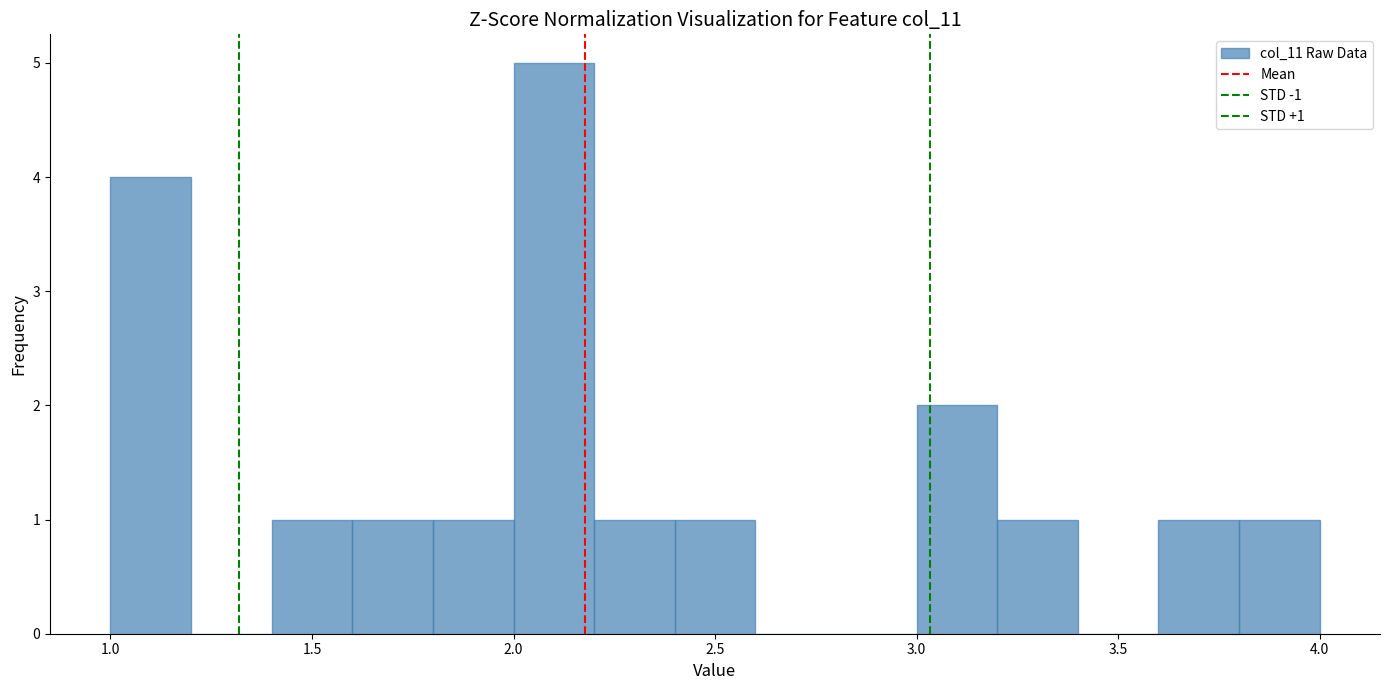

Which range on the x-axis has the tallest bar?

2.0 to 2.2